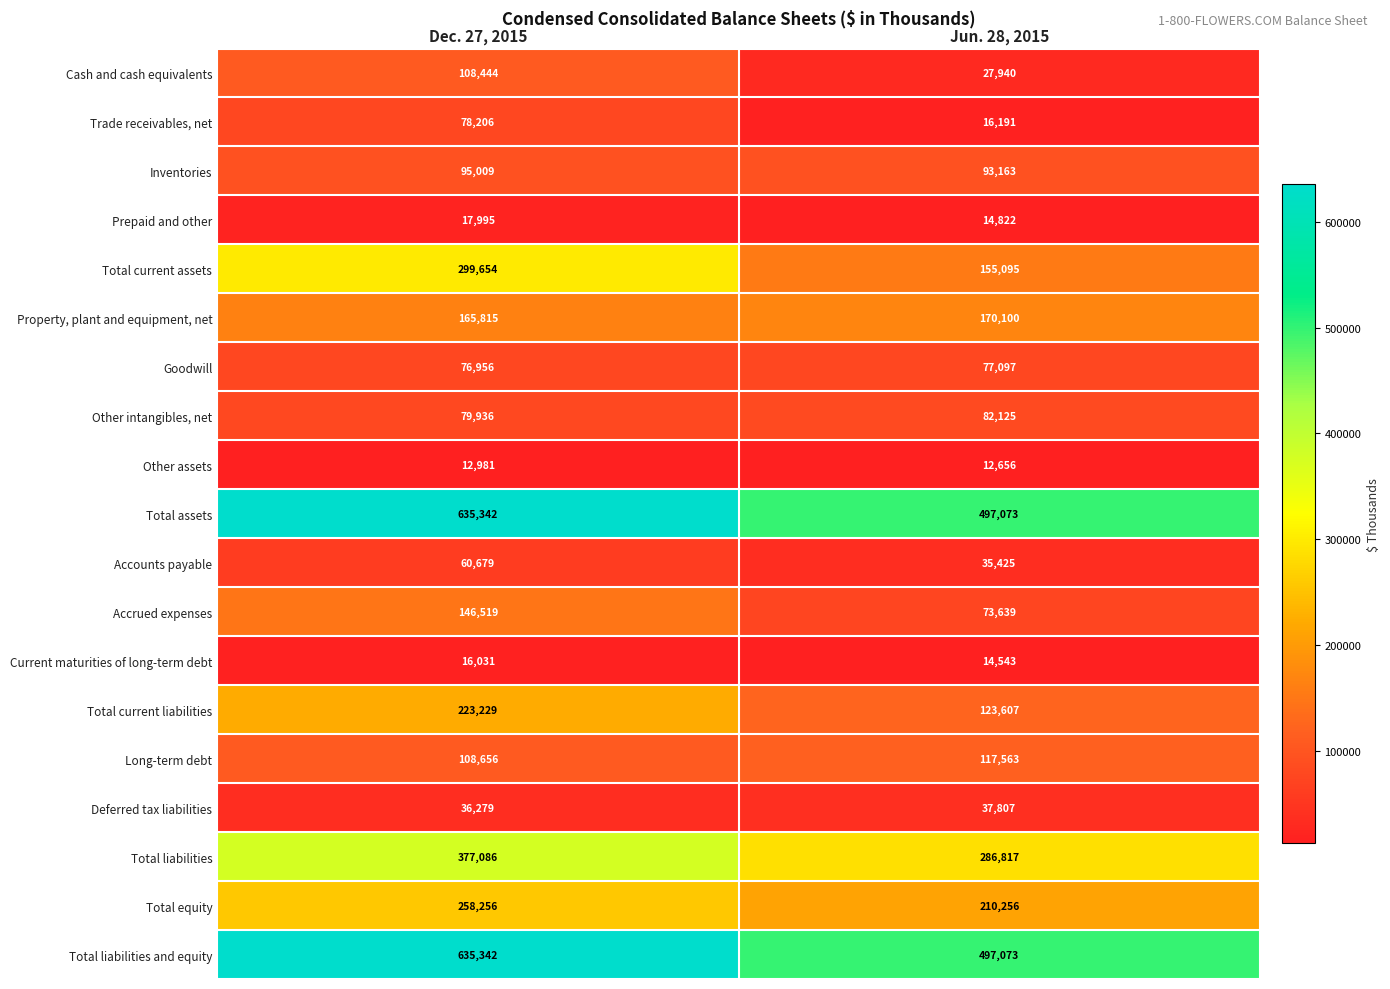

What is the lowest value of the Cash and cash equivalents series?

27940